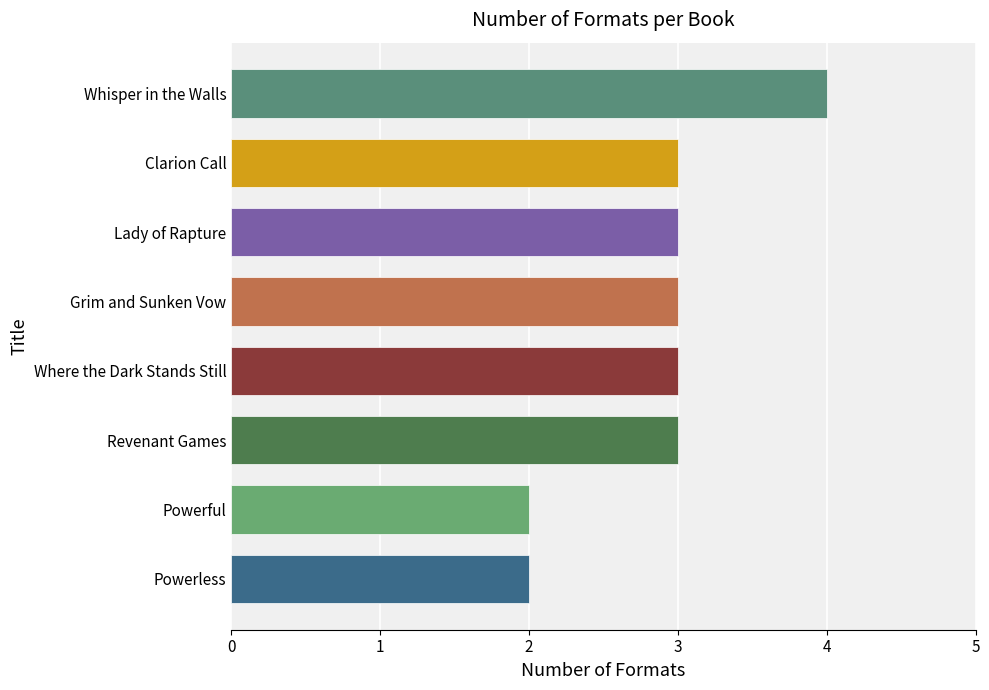

Which has a higher value, Where the Dark Stands Still or Whisper in the Walls?

Whisper in the Walls